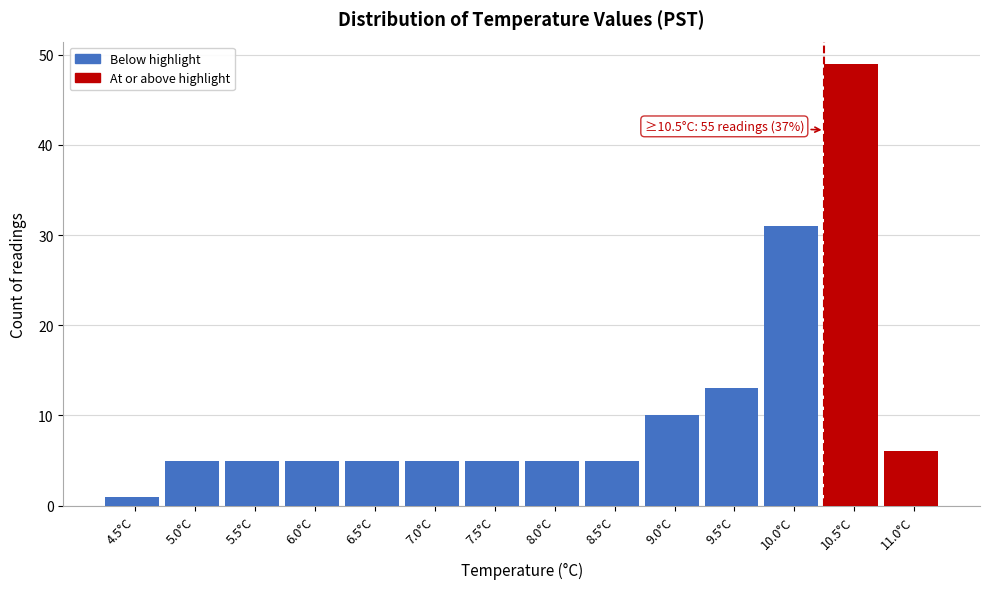

Reading left to right, list all the values displayed in this chart.

1	5	5	5	5	5	5	5	5	10	13	31	49	6